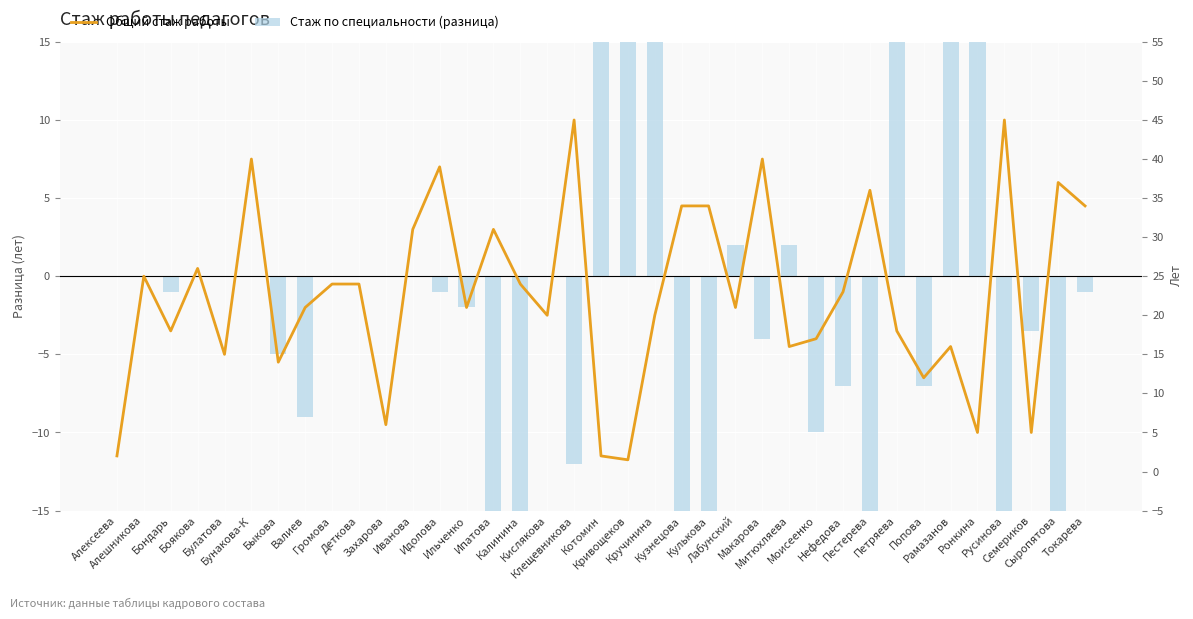

Is it true that Общий стаж работы equals 10.5 at Кислякова?

False